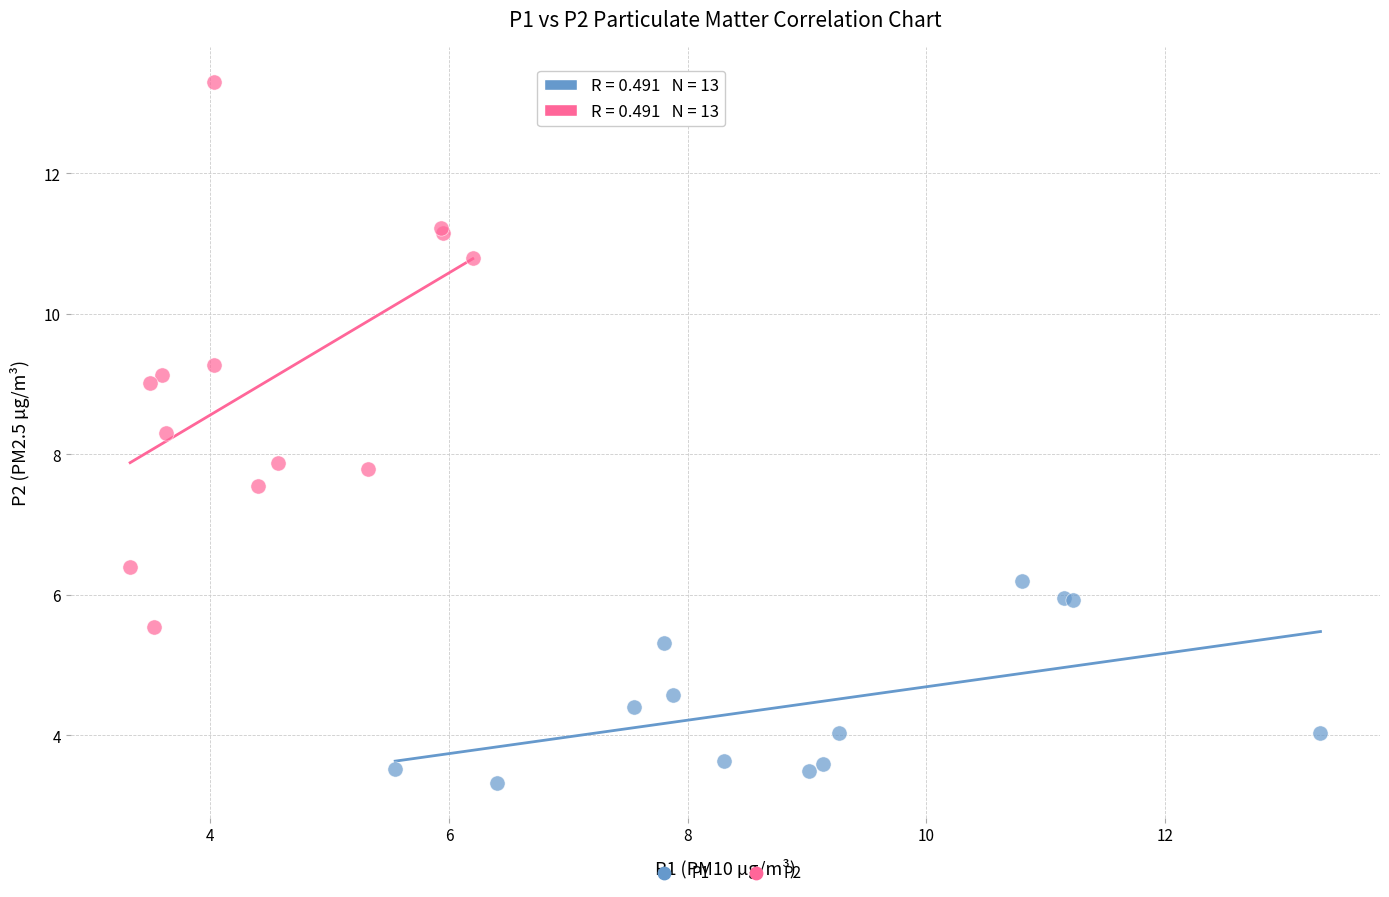

Which series reaches the minimum Y coordinate?

P1